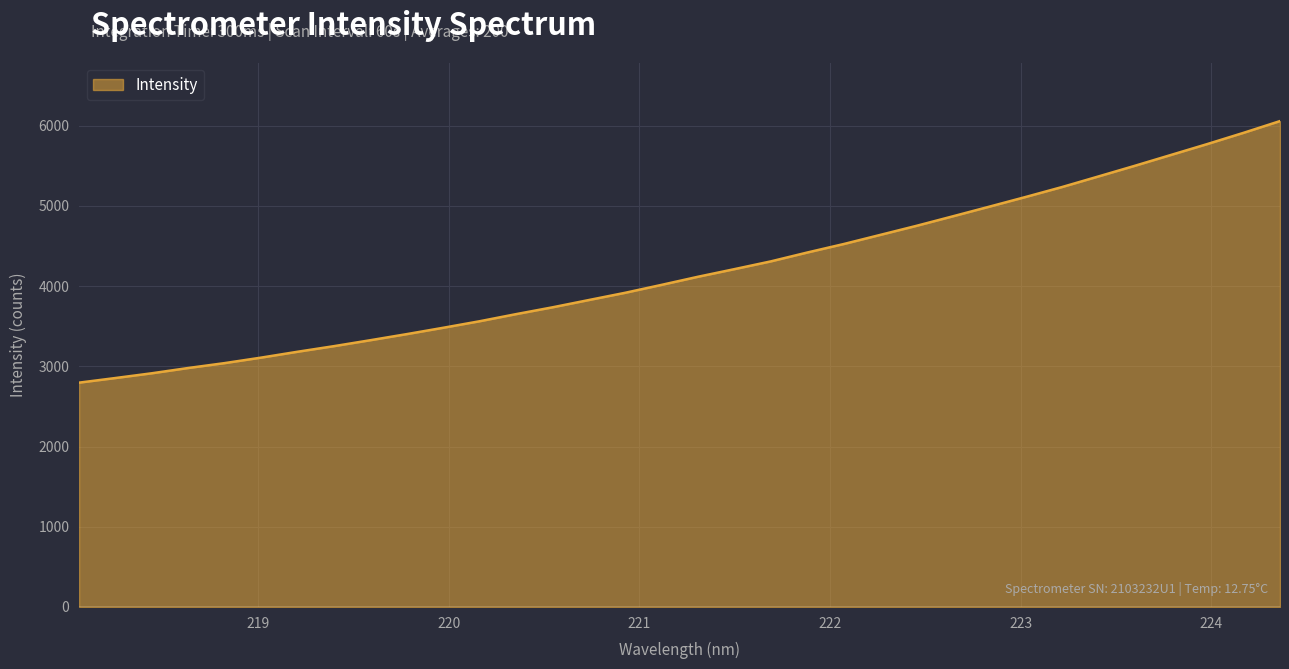

What is the smallest value displayed?

2797.0